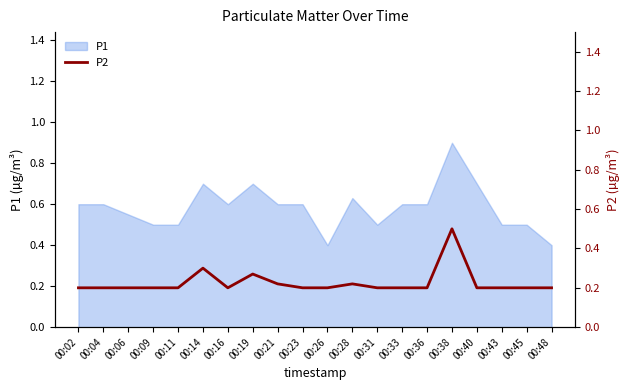

Which category has the lowest value across all series?

00:02